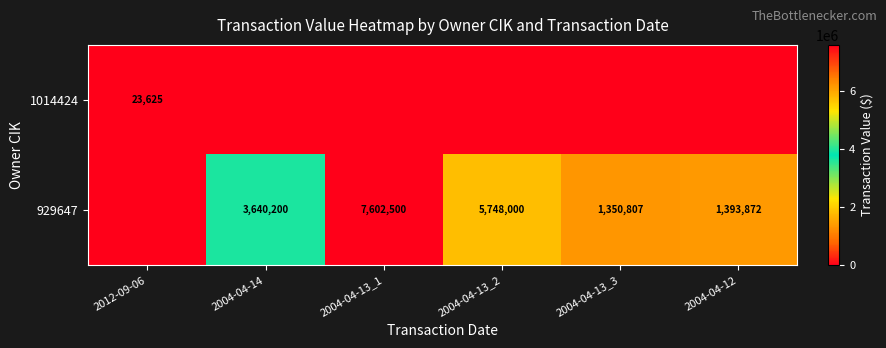

True or false: 1014424 has a value of 39651 at 2012-09-06.

False